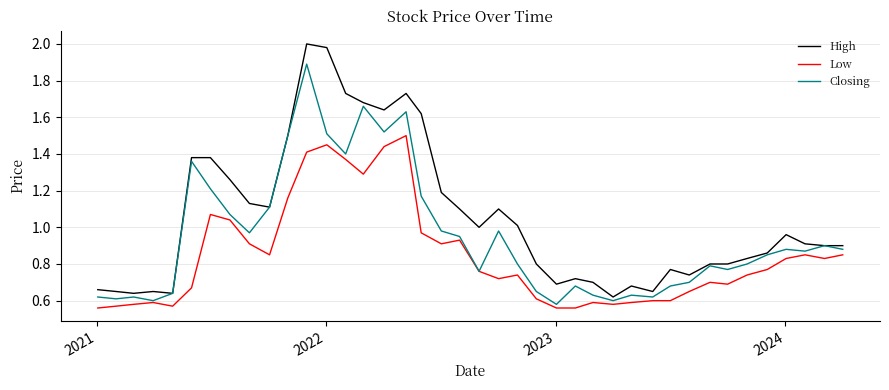

What is the highest value of the Closing series?

1.9